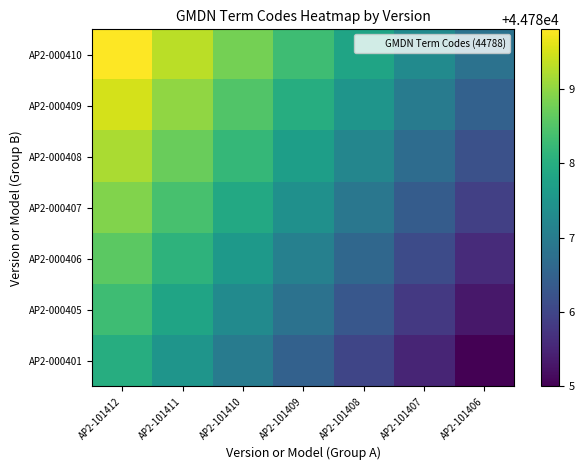

What is the maximum value shown in the chart?

44789.8